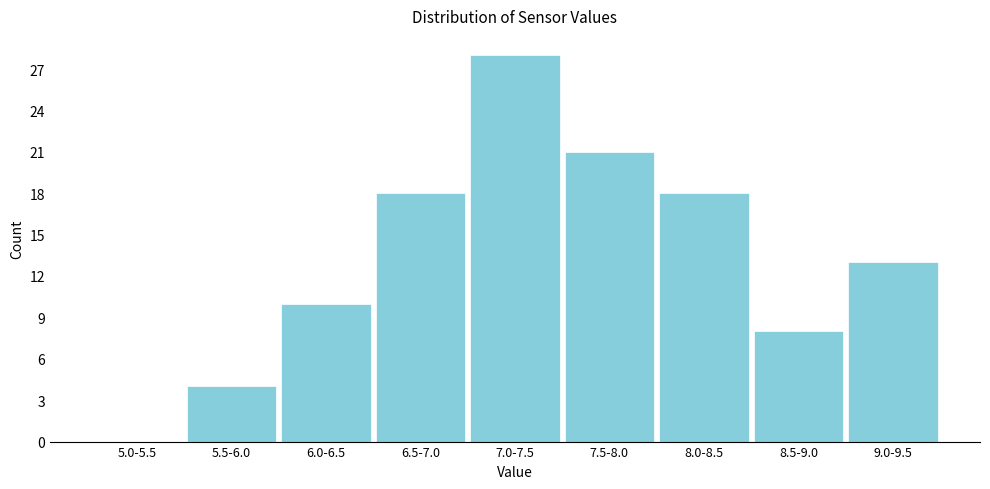

Reading left to right, what are all the values shown in this chart?

5.0-5.5=0	5.5-6.0=4	6.0-6.5=10	6.5-7.0=18	7.0-7.5=28	7.5-8.0=21	8.0-8.5=18	8.5-9.0=8	9.0-9.5=13